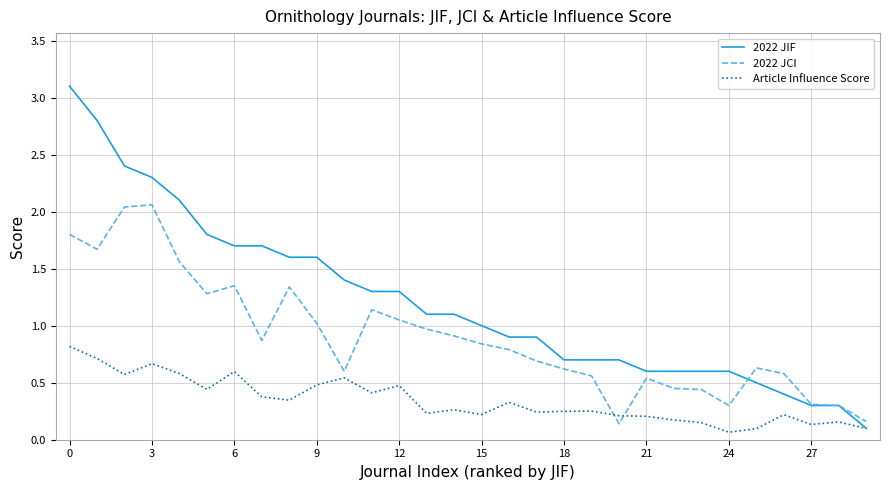

List the series in order of their peak value, highest first.

2022 JIF, 2022 JCI, Article Influence Score